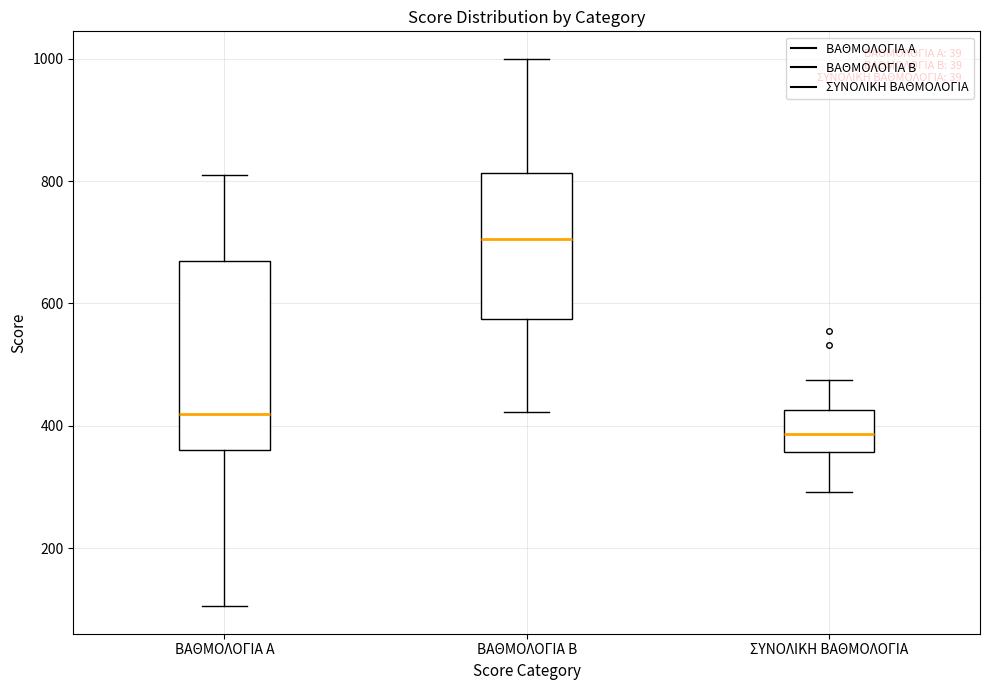

Which box is the tallest, from its lower edge to its upper edge?

ΒΑΘΜΟΛΟΓΙΑ Α